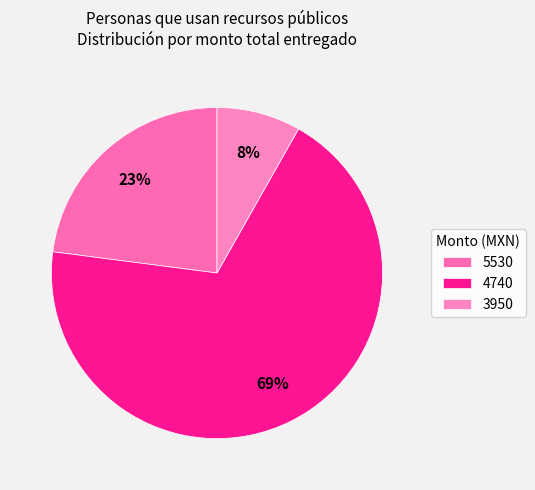

How many slices are in this pie chart?

3